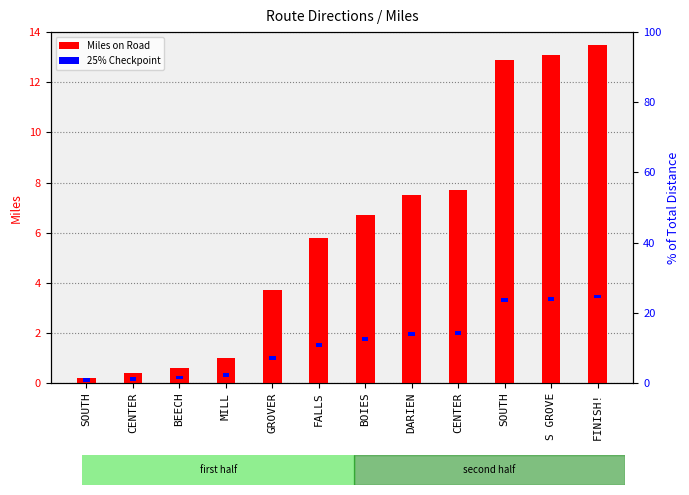

The value of Miles on Road at GROVER is 2.0. True or false?

False